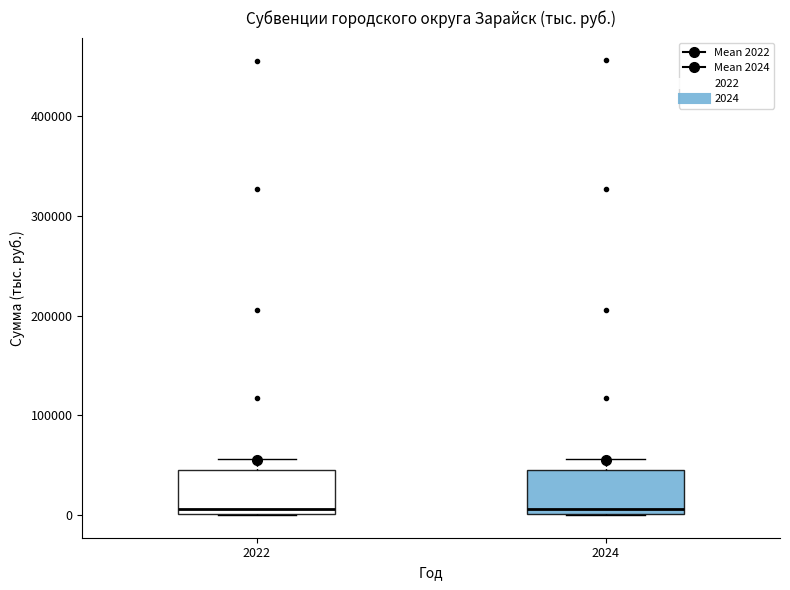

Reading left to right, read every box against the y-axis: the position of its median line, the range the box covers, and the ends of its whiskers. The values are not printed on the chart, so give them approximately, as read against the axis.

2022: median 10000, box 0 to 40000, whiskers 0 to 60000
2024: median 10000, box 0 to 40000, whiskers 0 to 60000